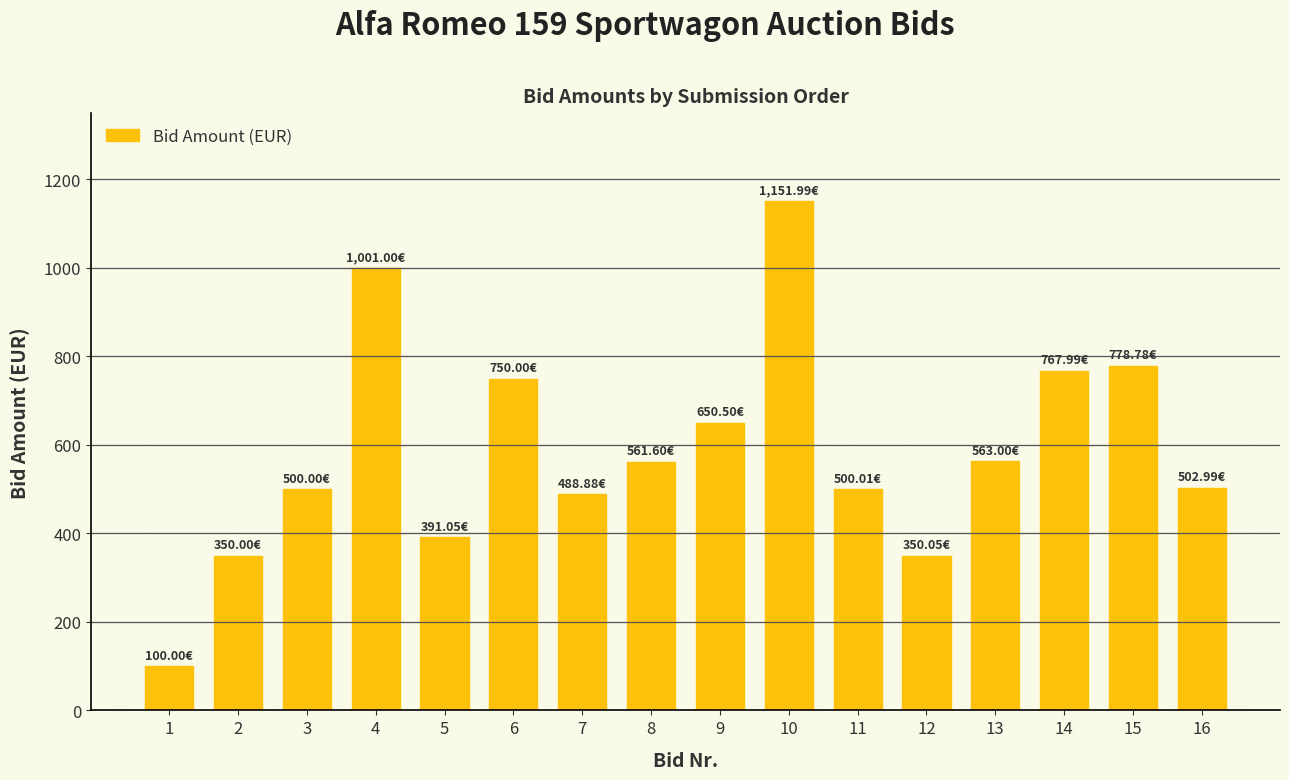

Between 15 and 8, which is larger?

15